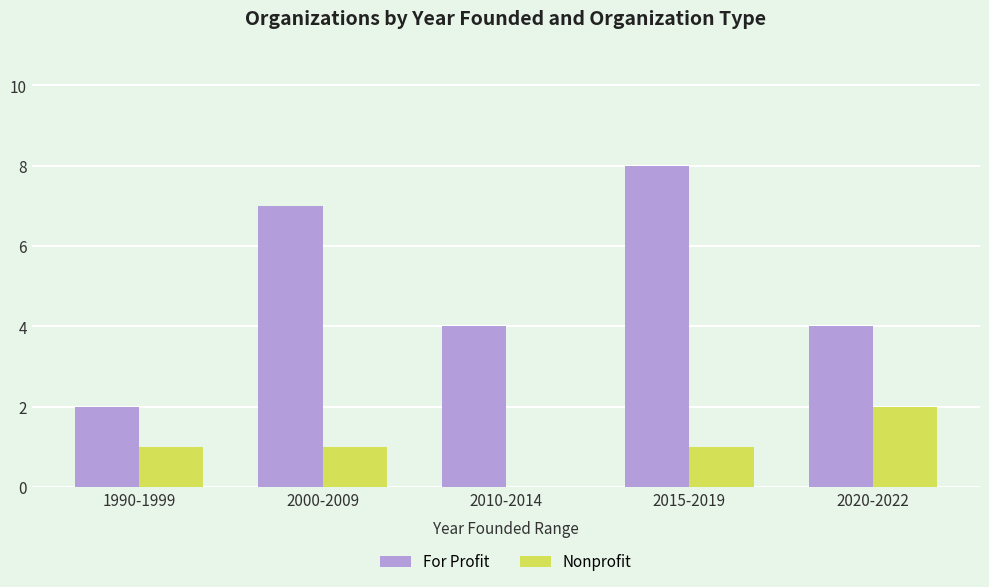

Between 2010-2014 and 2020-2022, which series saw the biggest shift?

Nonprofit